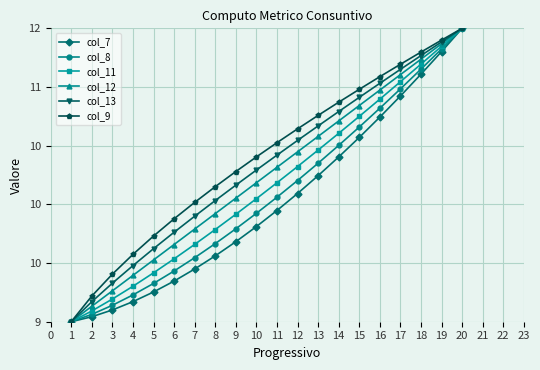

Is this an area chart (filled region under the line)?

No